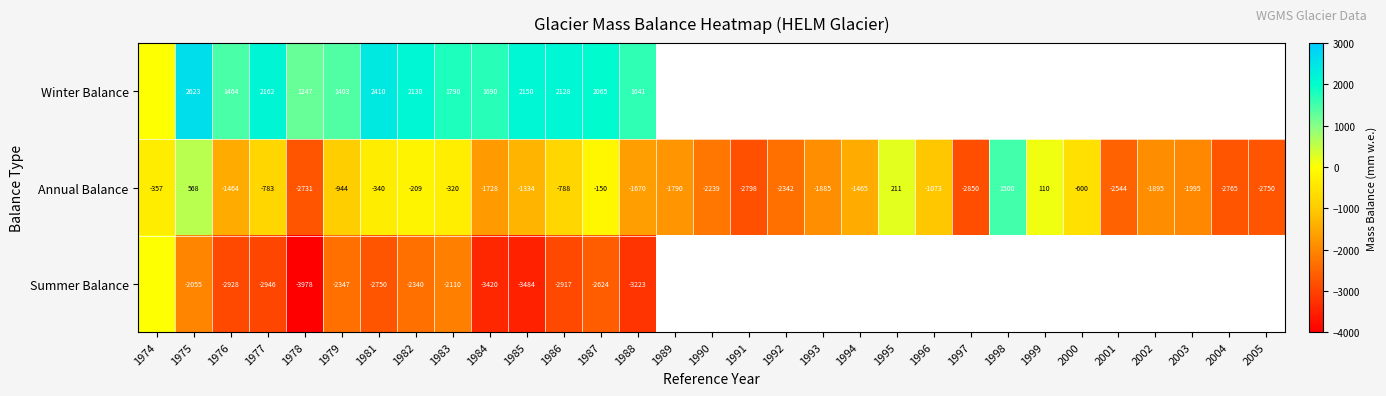

Which category has the highest value in the Annual Balance series?

1998